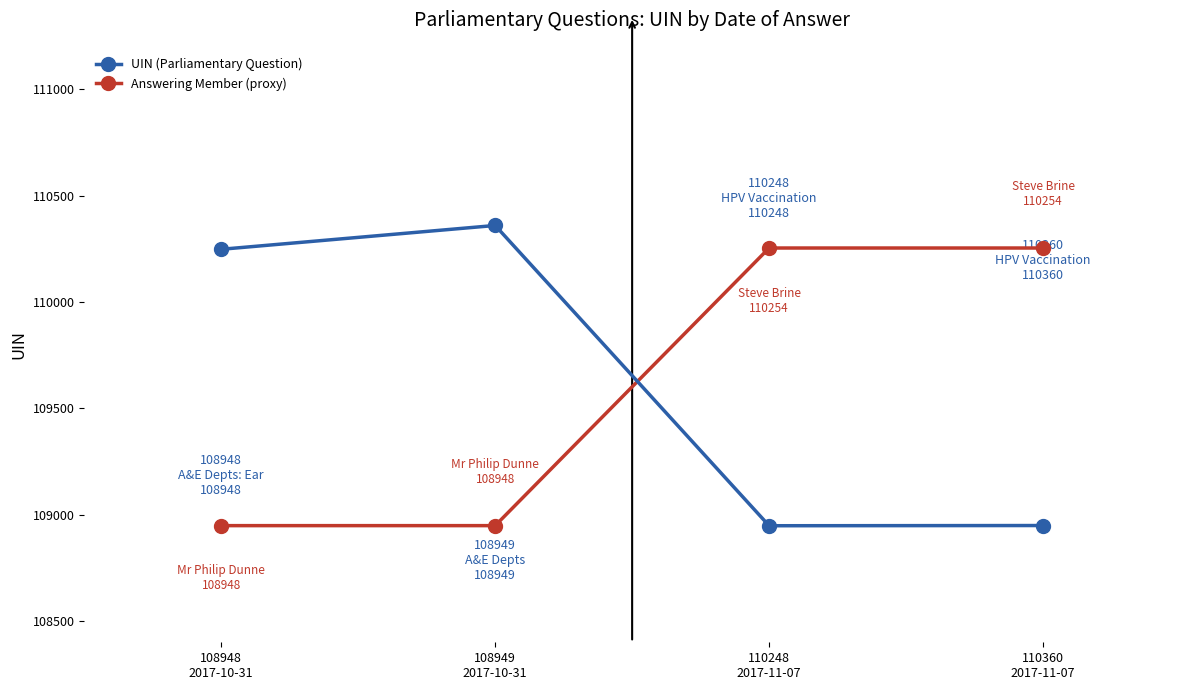

Rank the series by their average value, from highest to lowest.

UIN (Parliamentary Question), Answering Member (proxy)